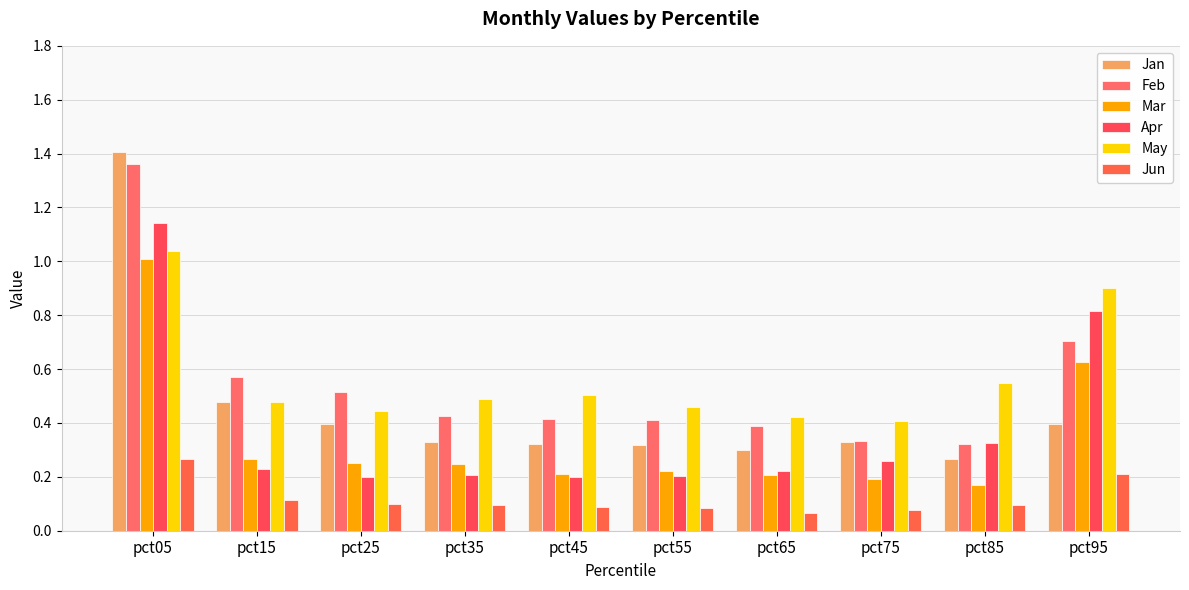

Reading left to right, transcribe all the data shown in this chart.

Jan: 1.4	0.5	0.4	0.3	0.3	0.3	0.3	0.3	0.3	0.4
Feb: 1.4	0.6	0.5	0.4	0.4	0.4	0.4	0.3	0.3	0.7
Mar: 1.0	0.3	0.3	0.2	0.2	0.2	0.2	0.2	0.2	0.6
Apr: 1.1	0.2	0.2	0.2	0.2	0.2	0.2	0.3	0.3	0.8
May: 1.0	0.5	0.4	0.5	0.5	0.5	0.4	0.4	0.5	0.9
Jun: 0.3	0.1	0.1	0.1	0.1	0.1	0.1	0.1	0.1	0.2